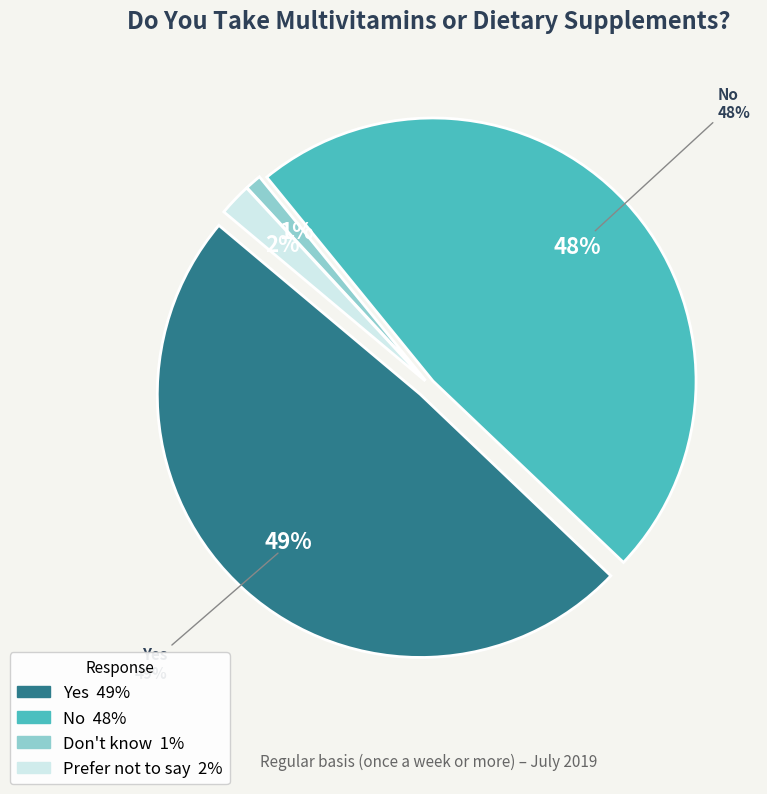

Is it true that Prefer not to say is 2% of the pie?

True